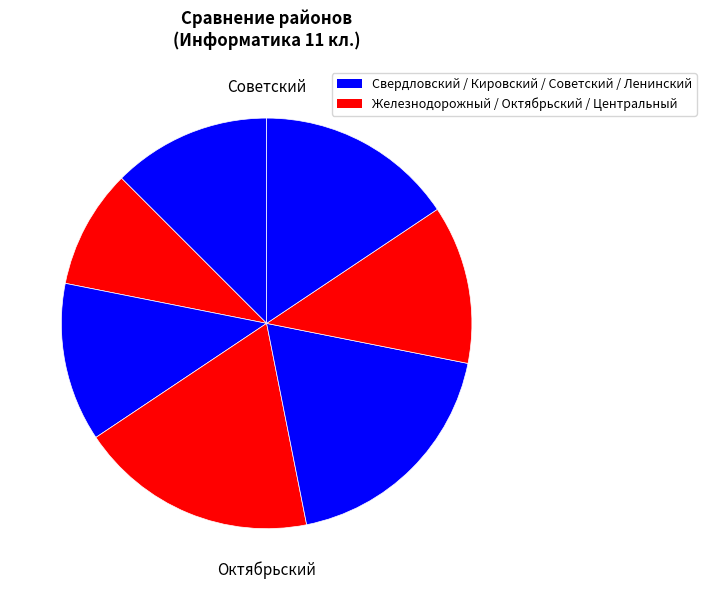

How many segments does this pie chart have?

7